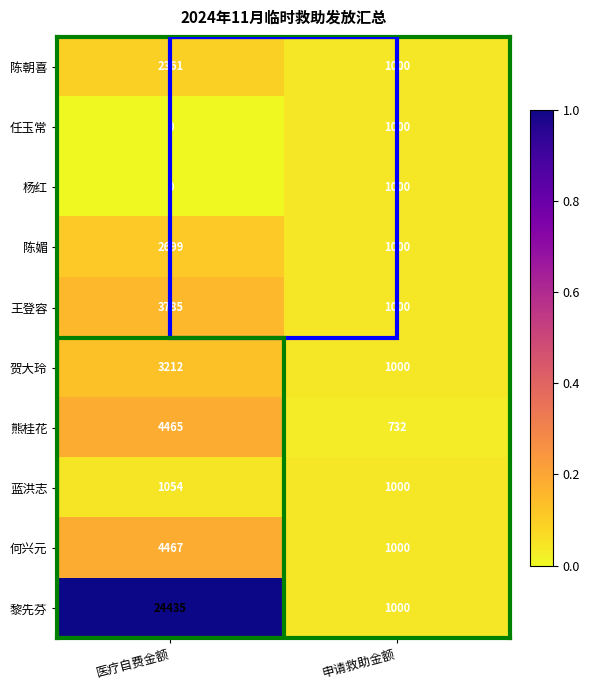

What is the difference between the 蓝洪志 values at 申请救助金额 and 医疗自费金额?

54